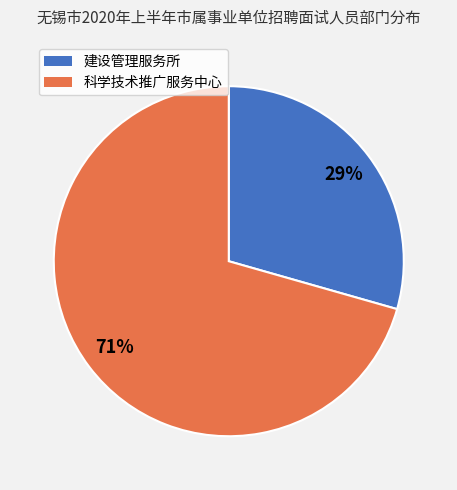

What is the ratio of the value at 科学技术推广服务中心 to the value at 建设管理服务所?

2.4